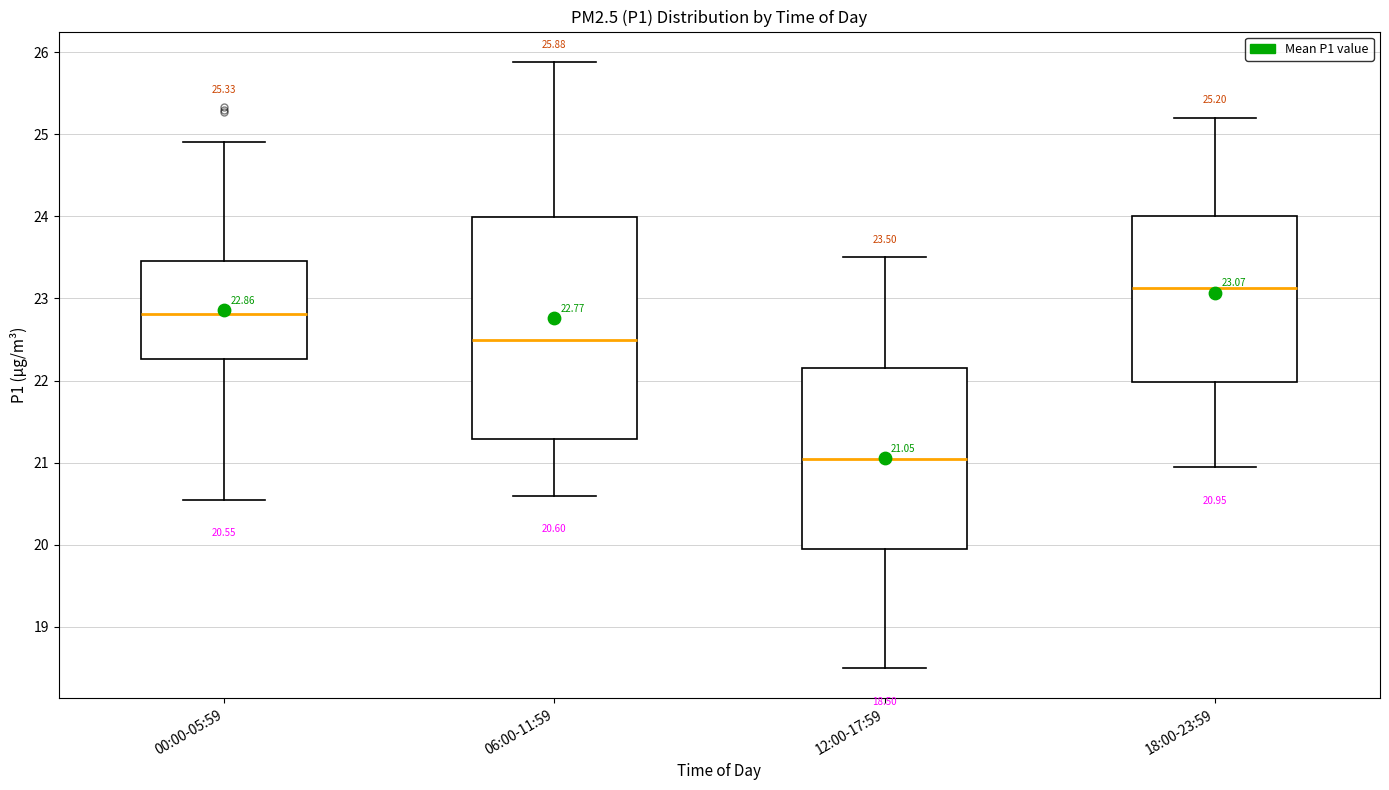

Which box's median line is the highest?

18:00-23:59